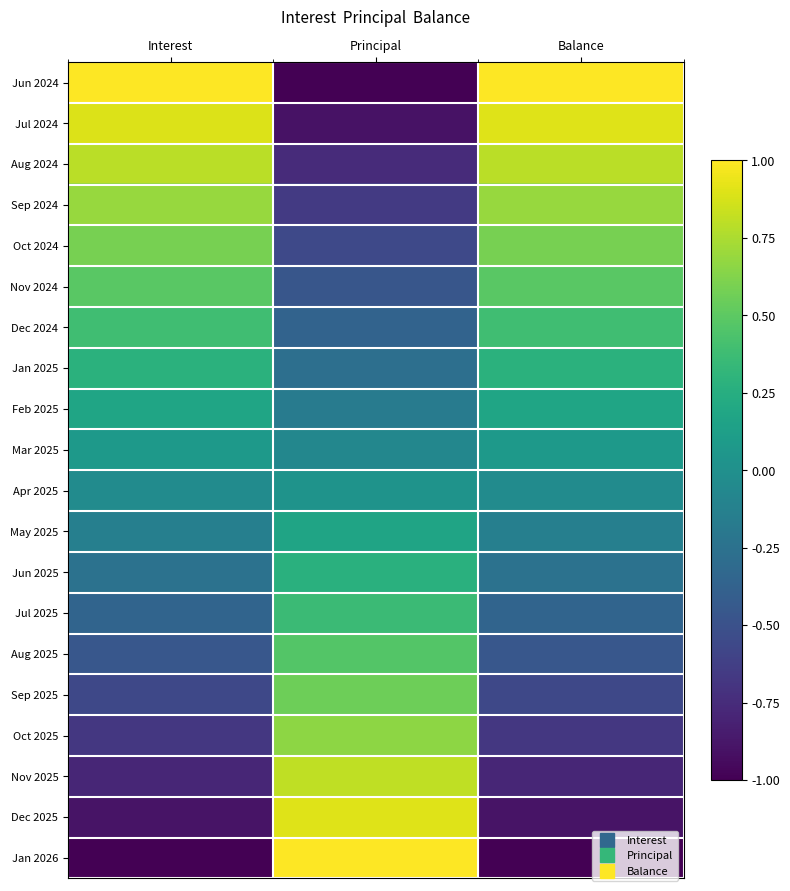

What is the total value across all series at Interest?

0.2